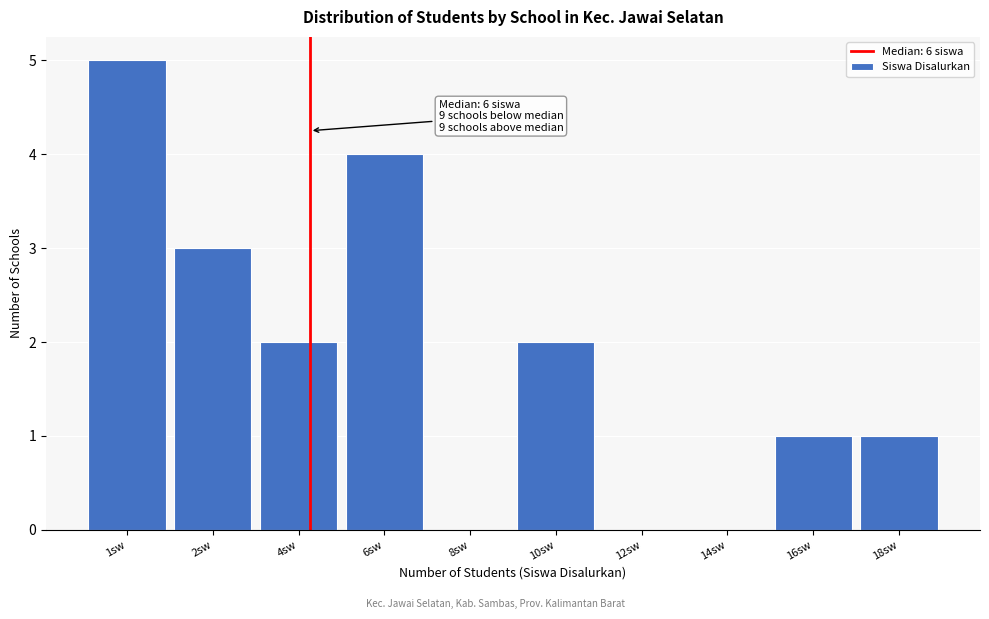

Reading left to right, what are all the values shown in this chart?

1sw=5	2sw=3	4sw=2	6sw=4	8sw=0	10sw=2	12sw=0	14sw=0	16sw=1	18sw=1